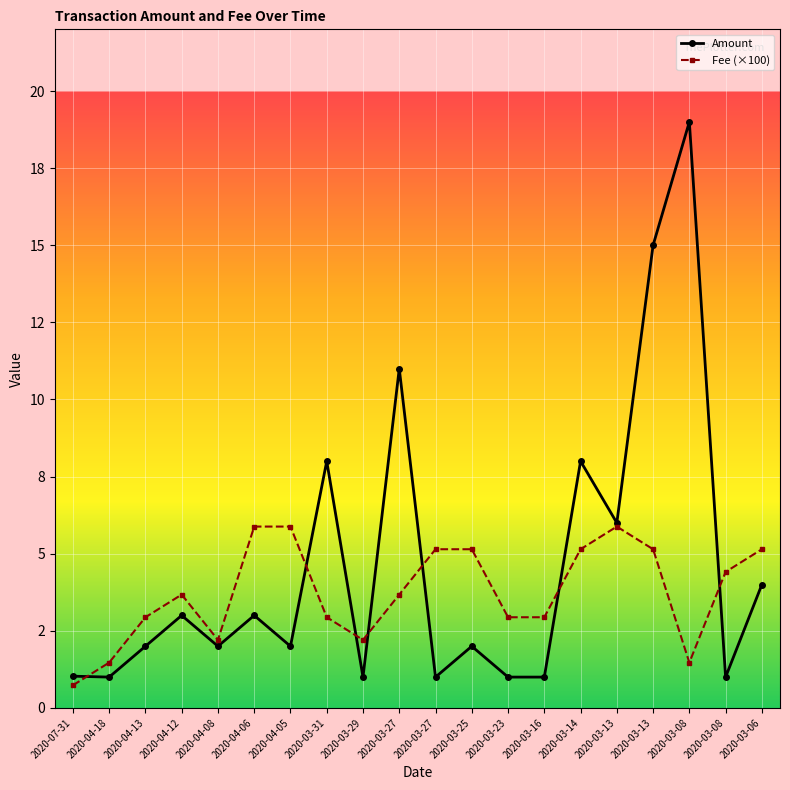

List the series in order of their overall mean, lowest first.

Fee (×100), Amount